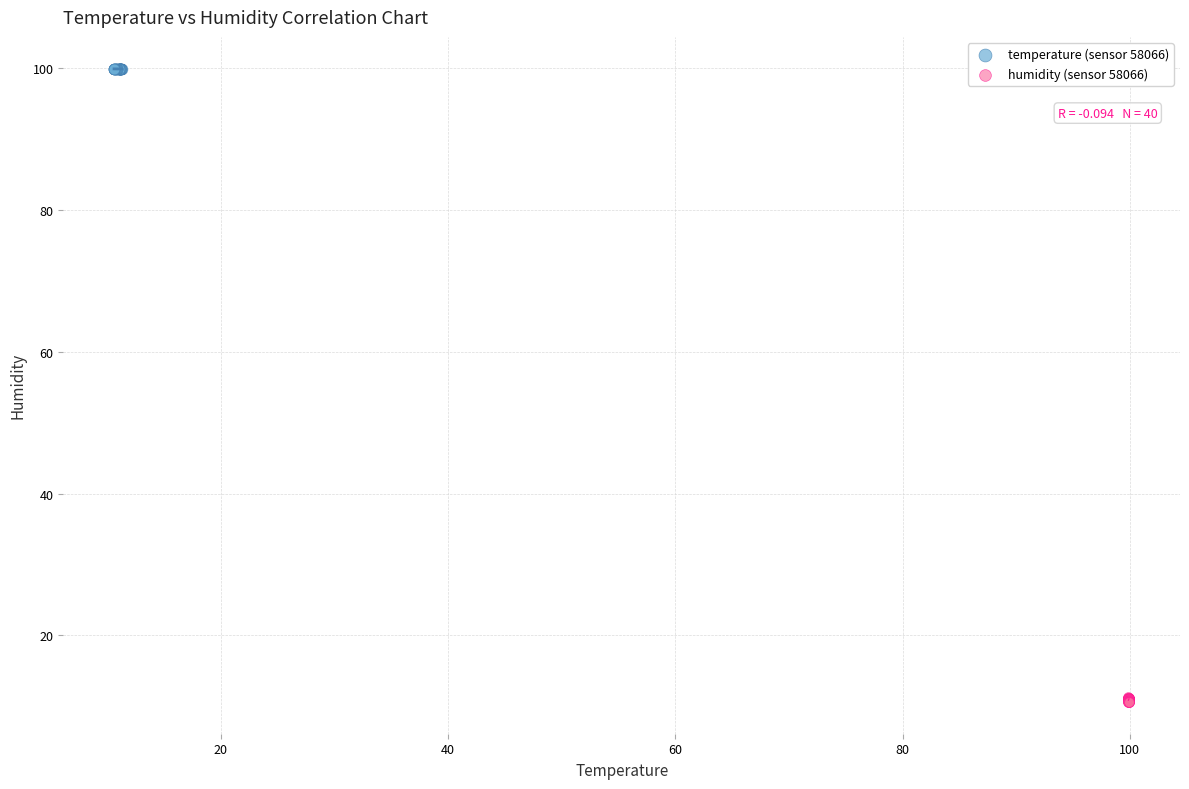

Which series reaches the maximum Y coordinate?

temperature (sensor 58066)